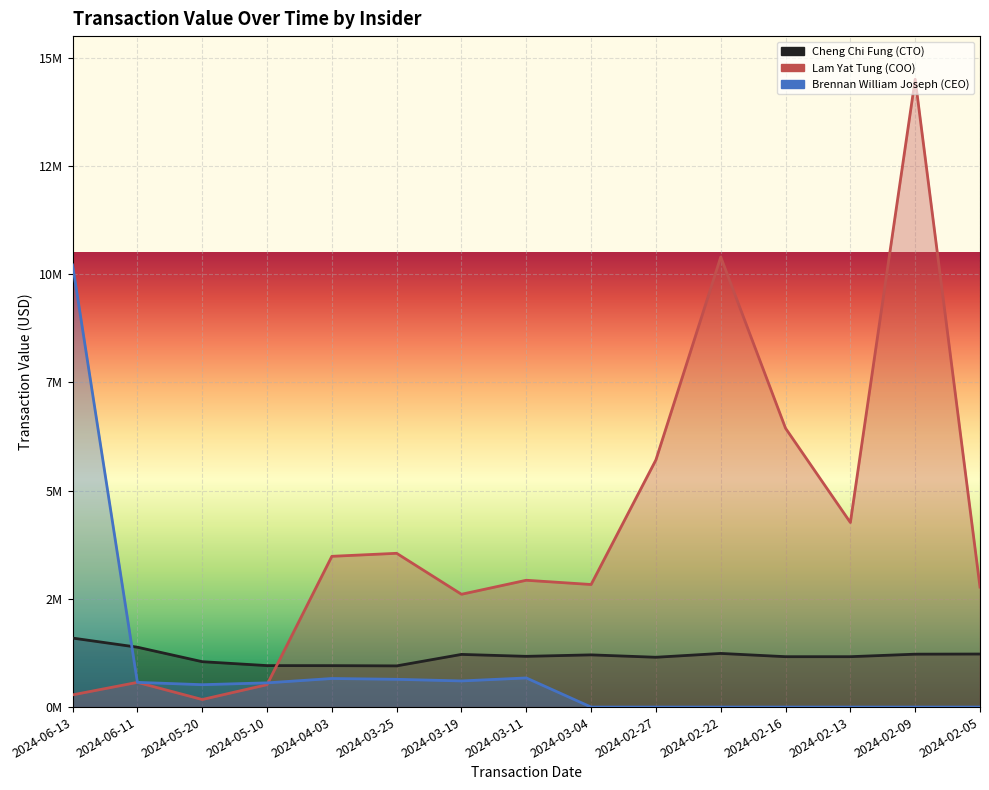

What is the average value of the Cheng Chi Fung (CTO) series?

1177133